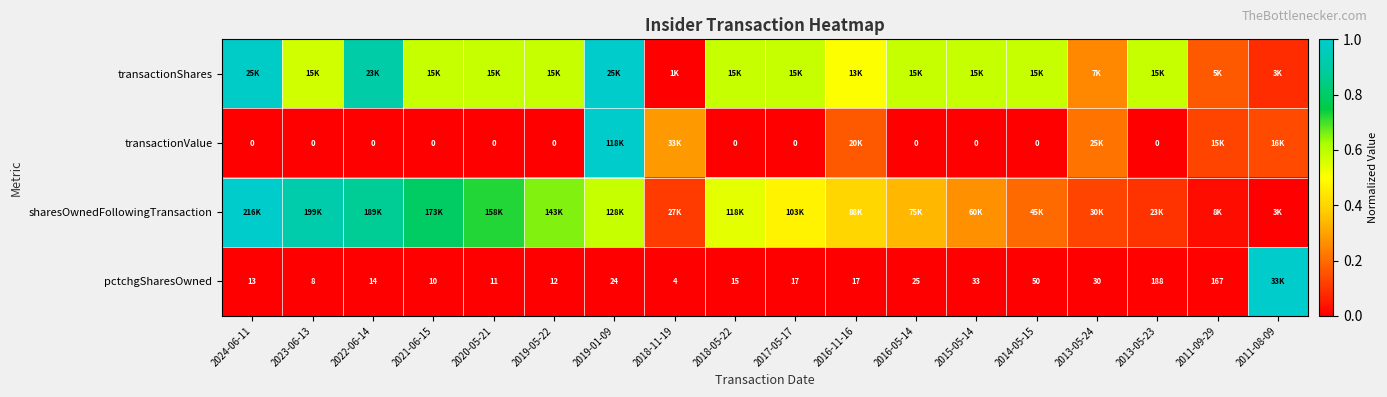

How many data points in sharesOwnedFollowingTransaction are above 0?

17